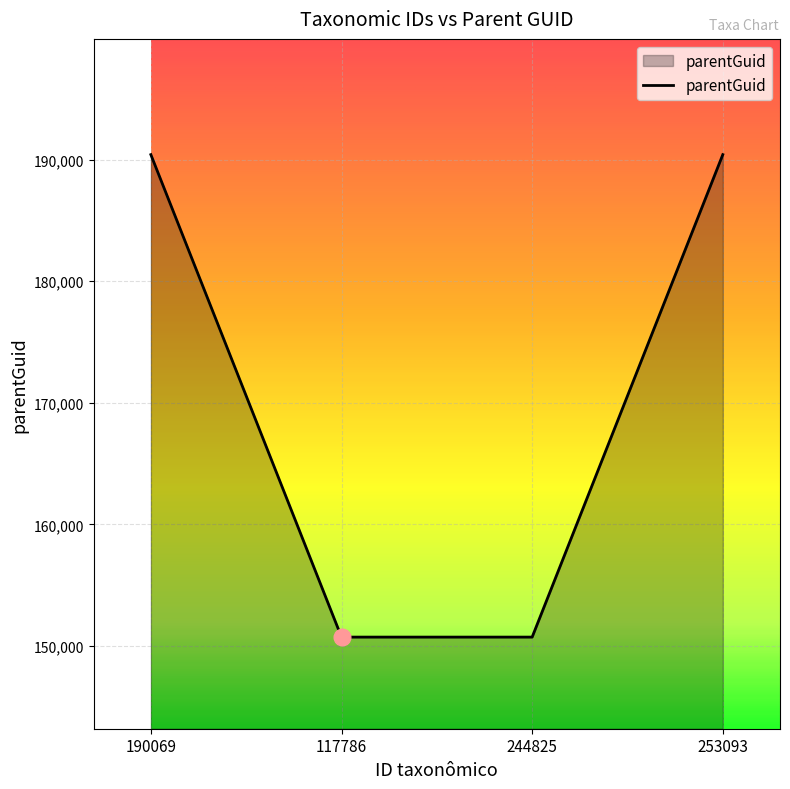

True or false: there are more than 1 points higher than both neighbors.

False